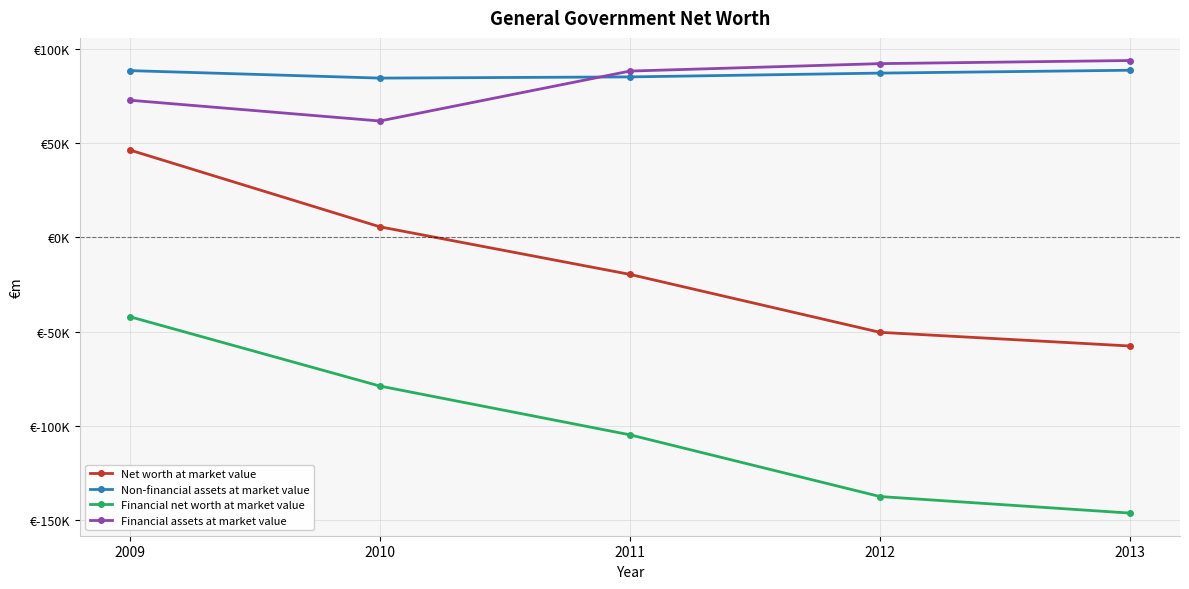

Is the value of Net worth at market value at 2013 greater than the value of Financial assets at market value at 2012?

No